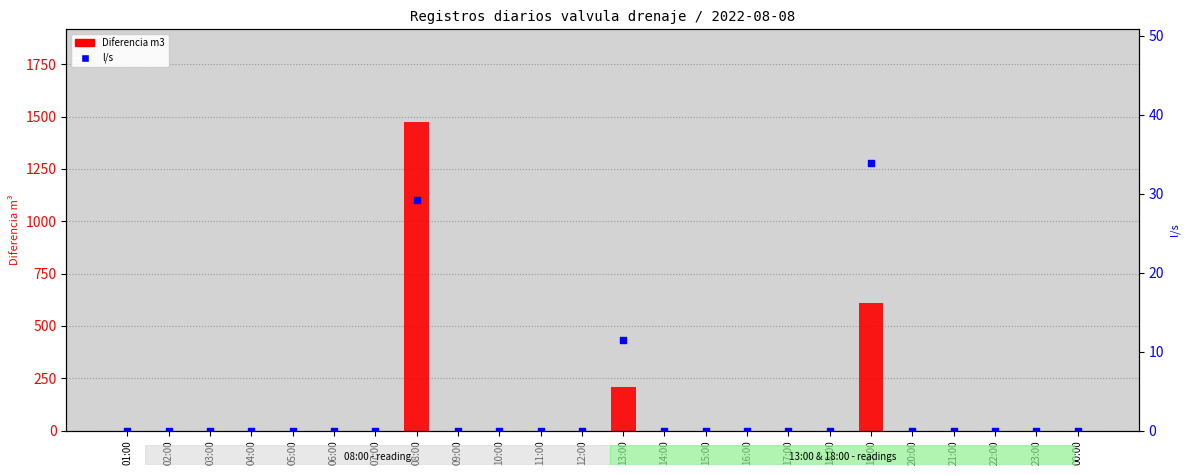

At how many categories does at least one series exceed 592?

2